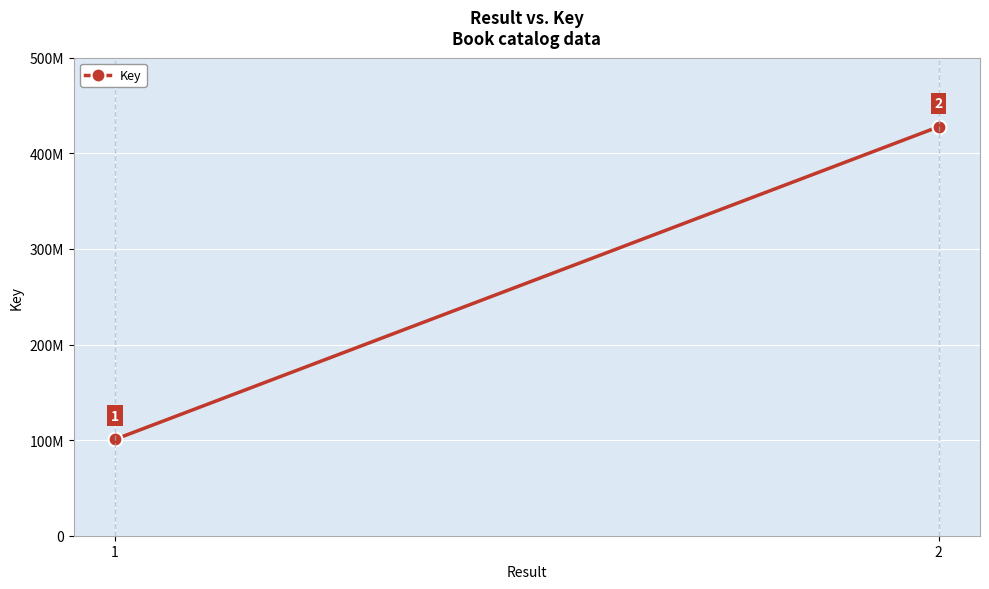

Is it true that the value at 2 is 228688787?

False